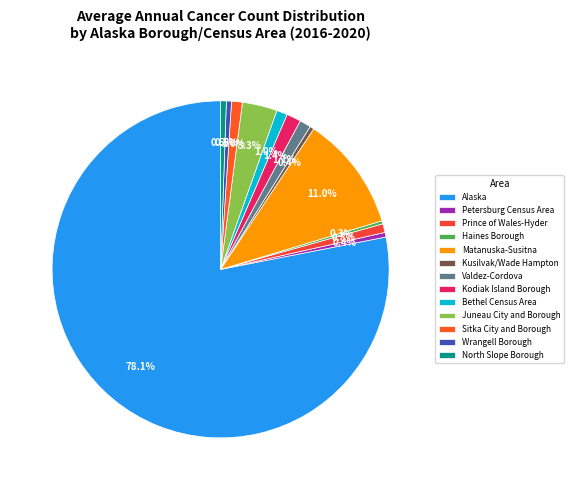

Count the number of slices in the pie.

13